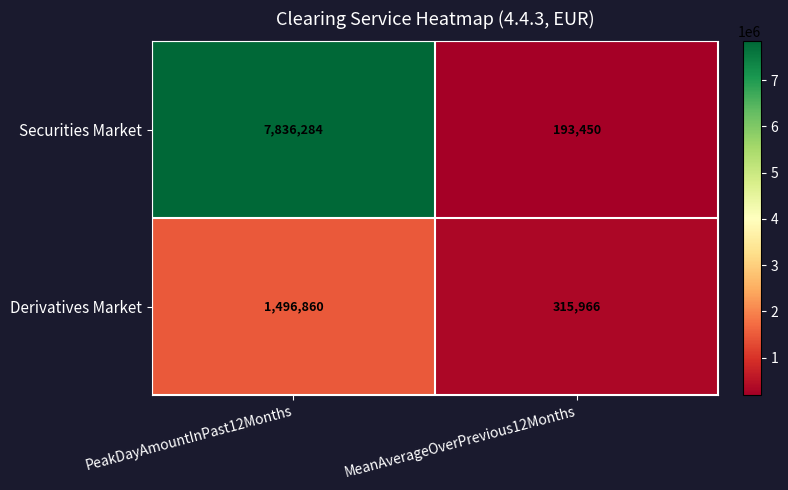

Is it true that Derivatives Market equals 2638702 at PeakDayAmountInPast12Months?

False